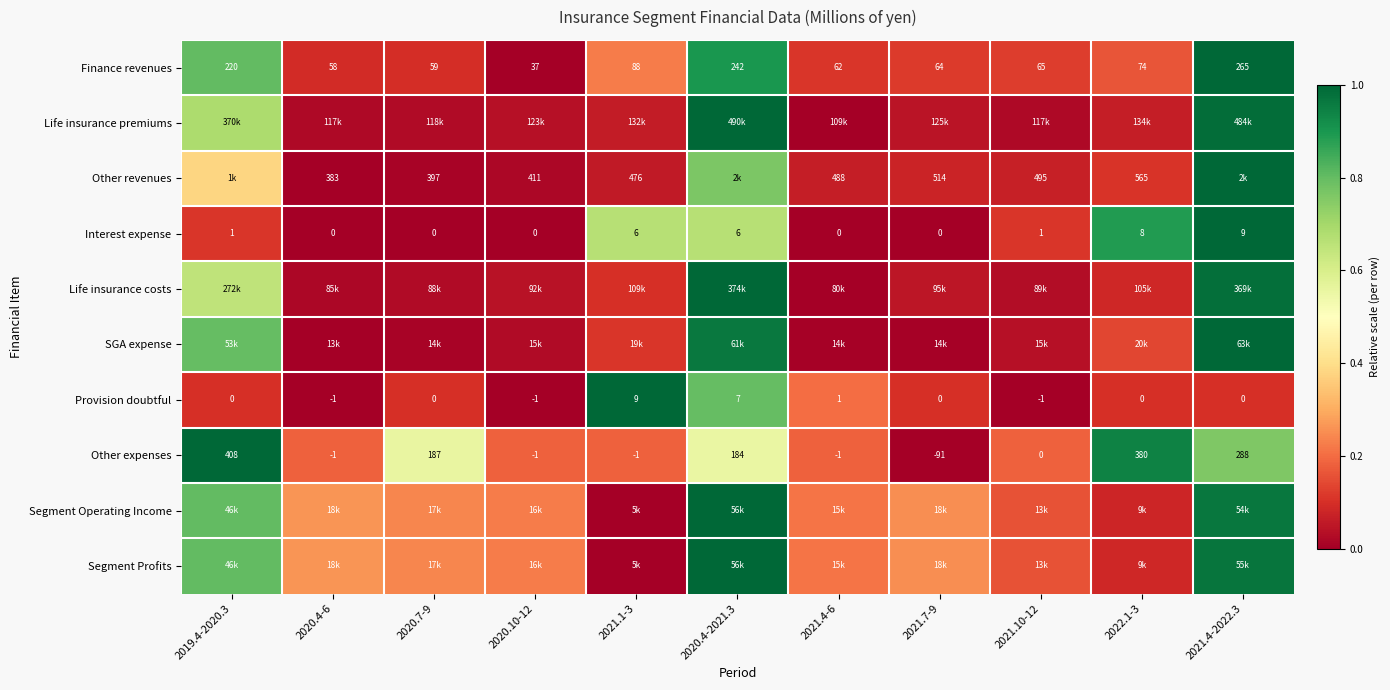

Is the value of Other expenses at 2021.4-6 greater than the value of Provision doubtful at 2020.4-2021.3?

No